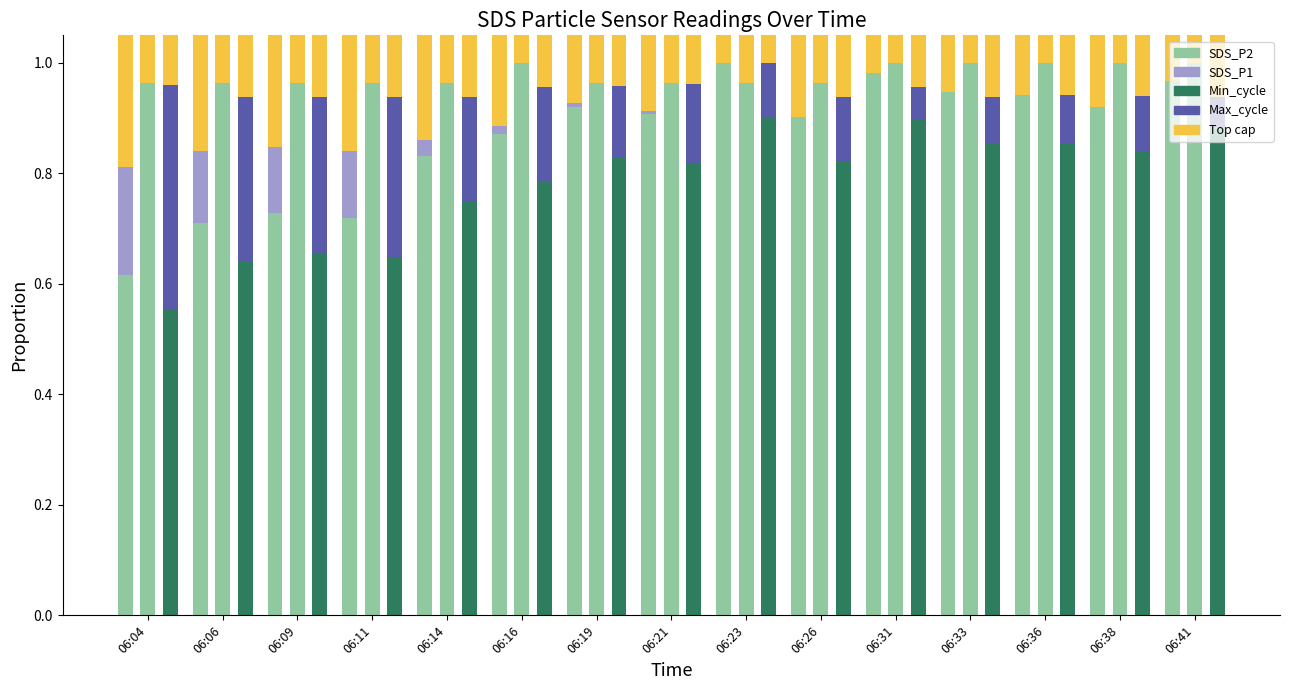

How many Min_cycle (norm) values are between 0 and 1?

15